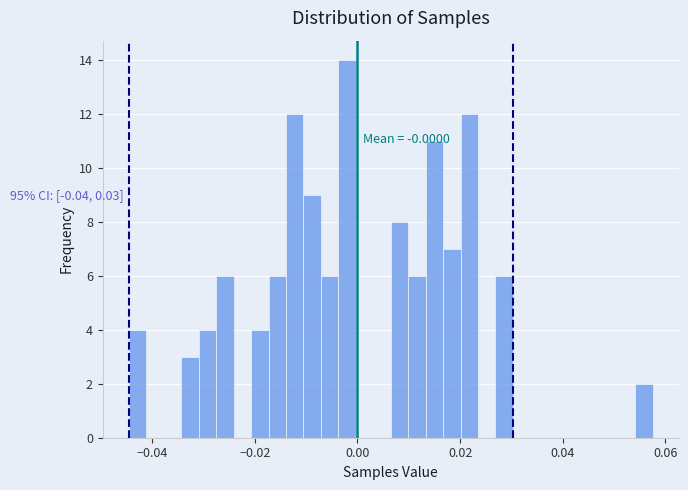

Read against the x-axis, roughly where is the centre of the tallest bar?

-0.002